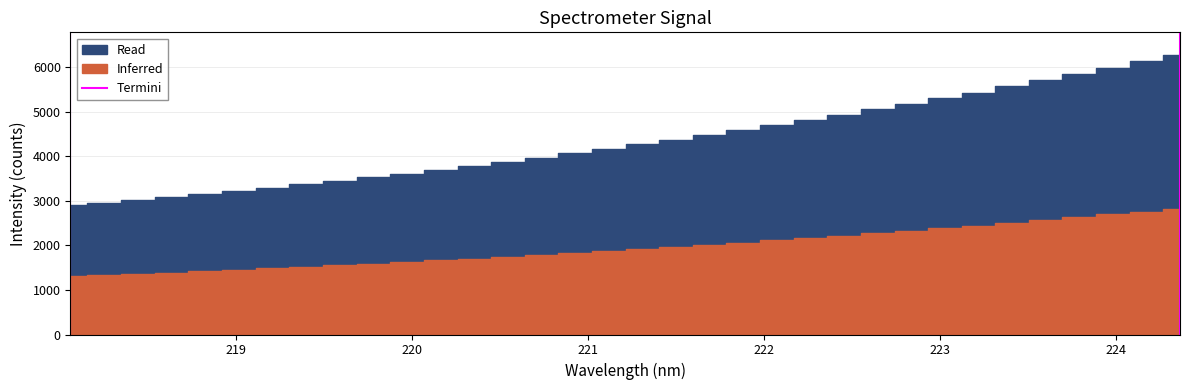

The value at 218 is 0. True or false?

False